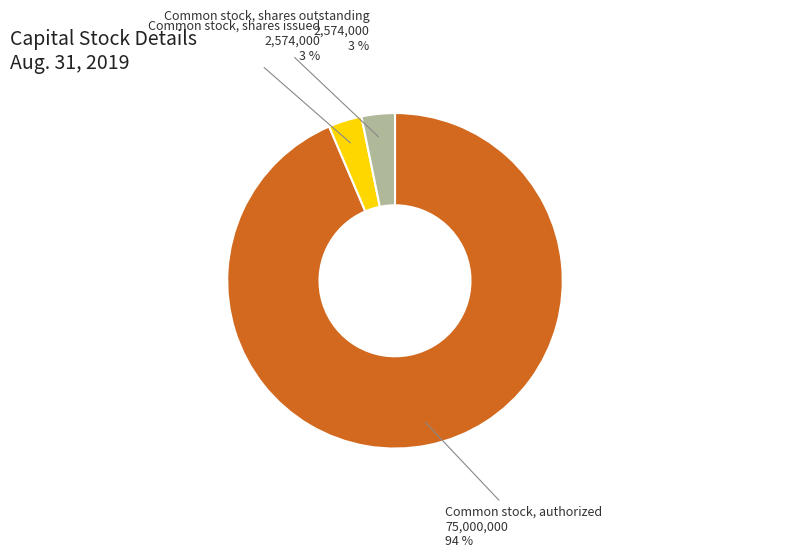

True or false: Common stock, shares issued accounts for 3% of the total.

True